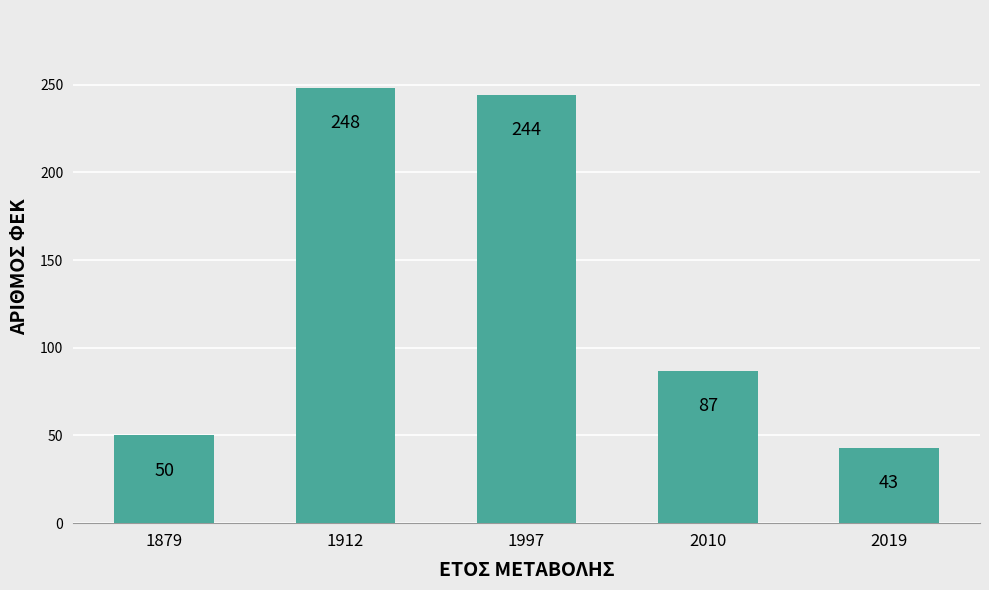

What value does the data have at 1879, to the nearest 50?

50